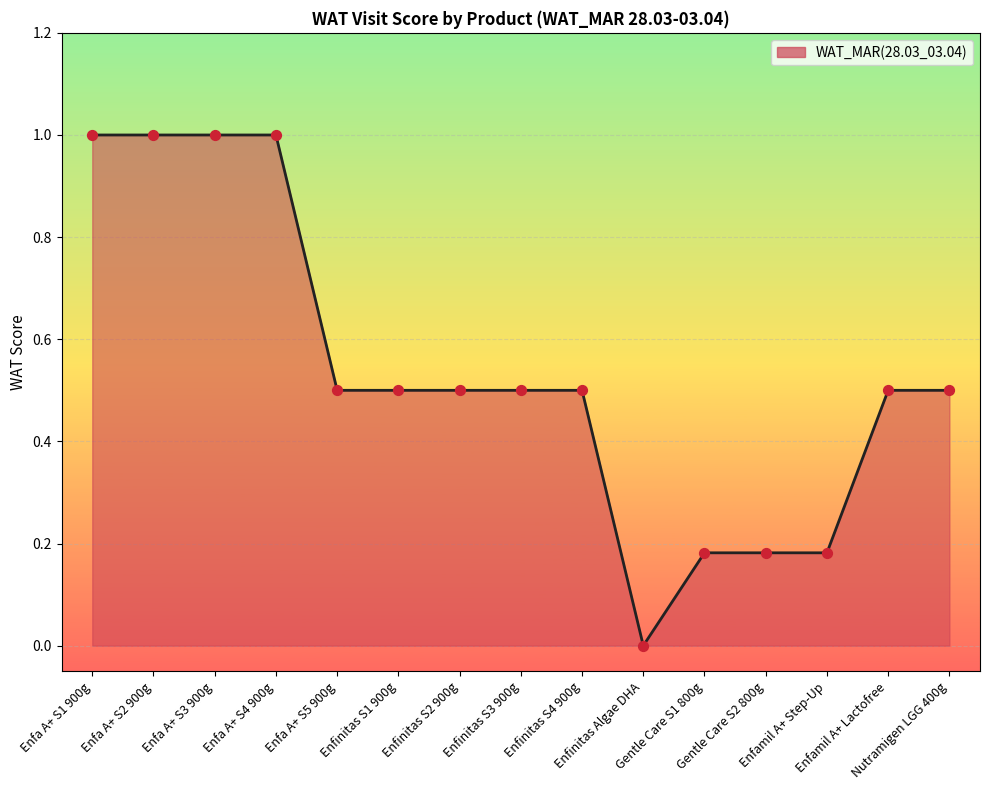

What is the difference between the maximum and minimum values?

1.0